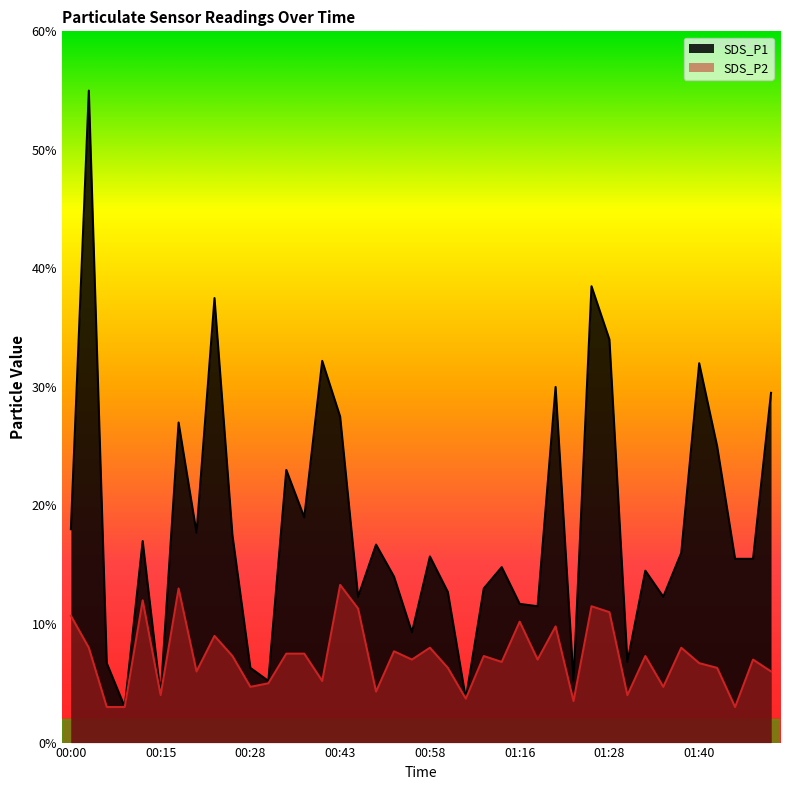

Where is the first local maximum for SDS_P1?

00:03